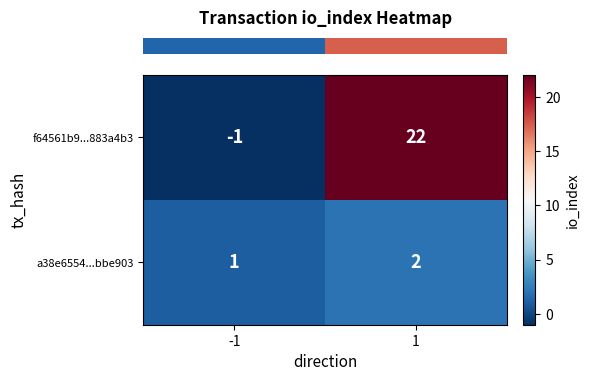

What is the sum of the f64561b9...883a4b3 values at -1 and 1?

21